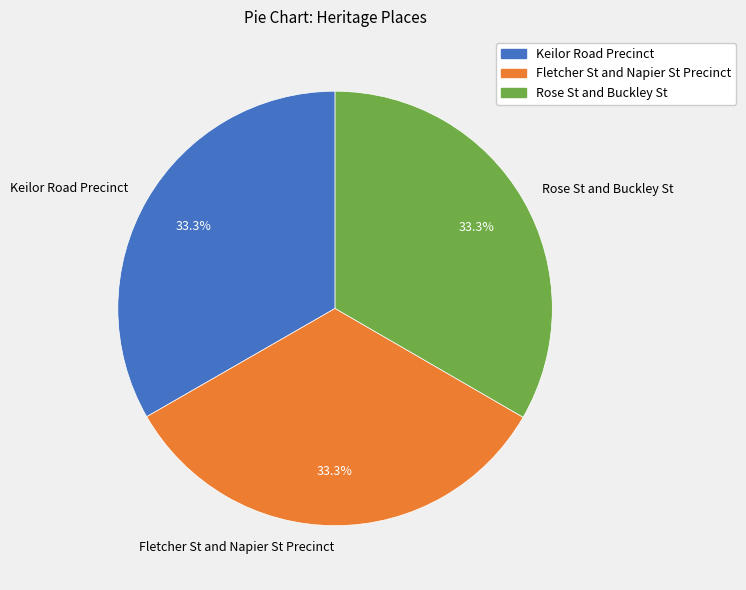

Does Fletcher St and Napier St Precinct represent more than half of the total?

No